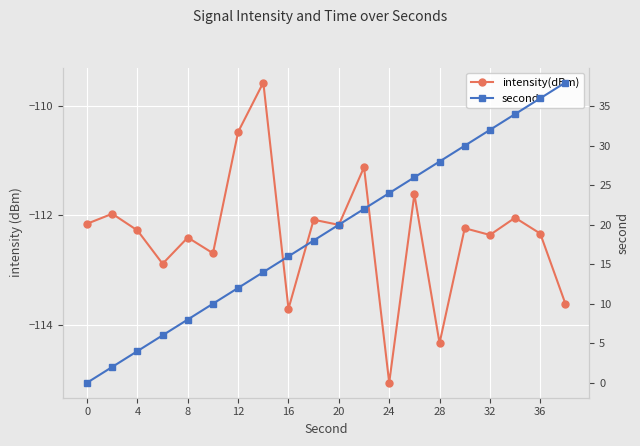

What are all the series names shown in the legend?

intensity(dBm), second